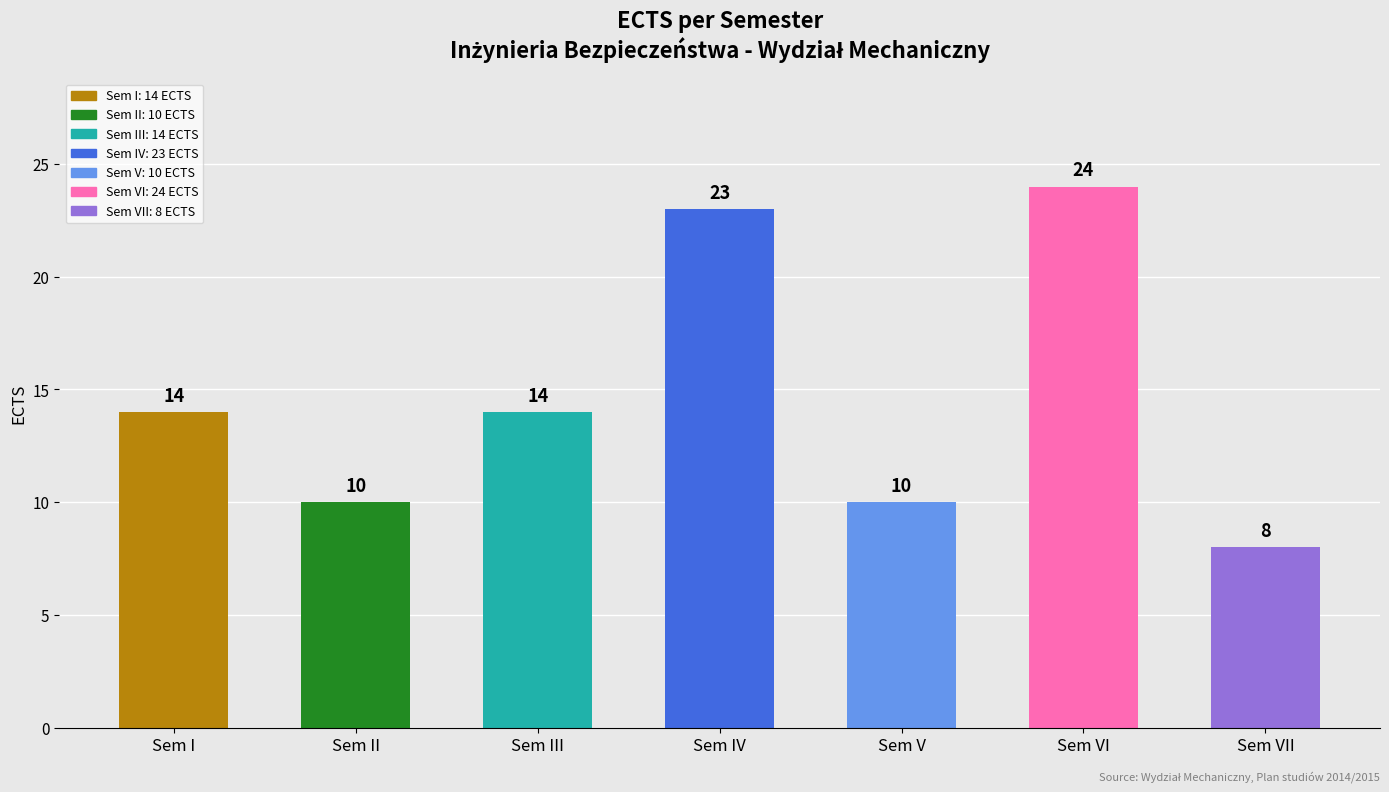

Is it true that the value at Sem V is 10?

True